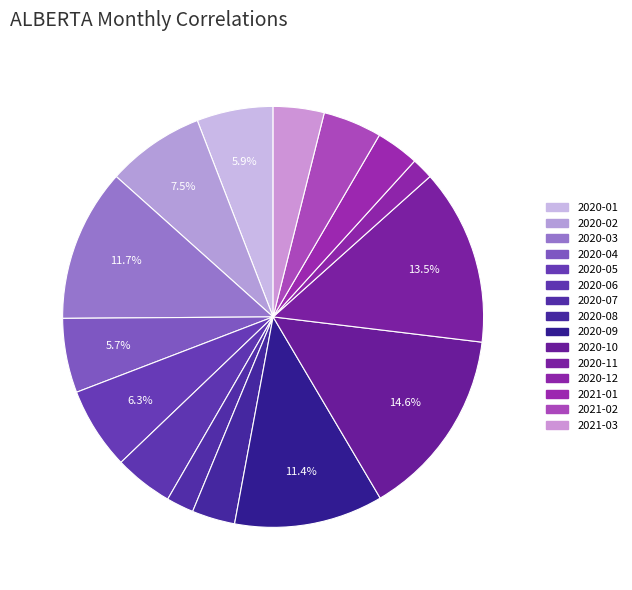

How many segments does this pie chart have?

15